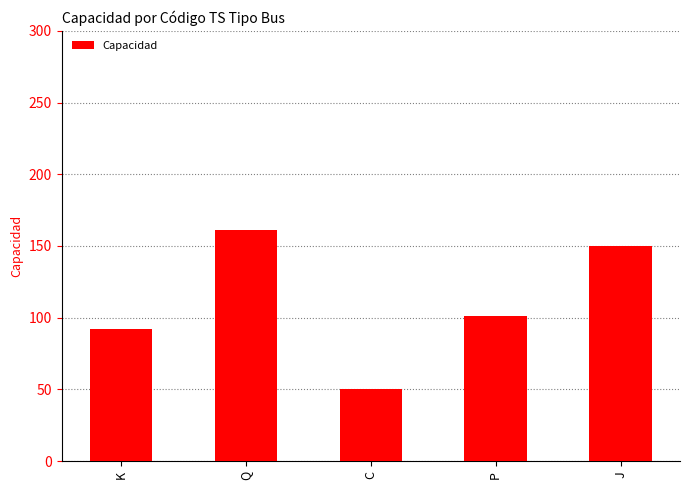

Reading left to right, extract all data points from this chart.

92	161	50	101	150